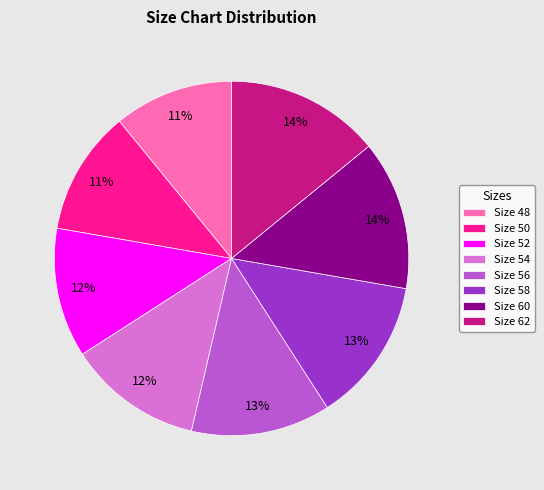

True or false: Size 58 accounts for 22% of the total.

False